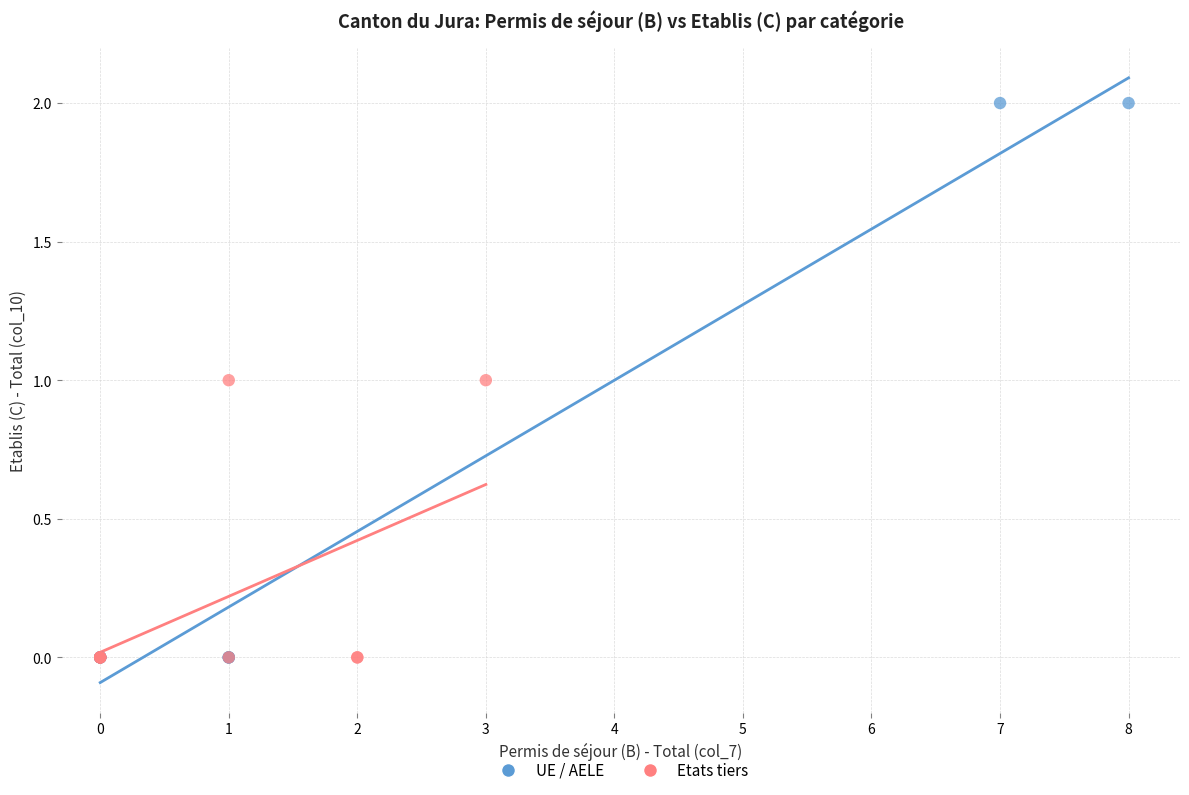

Which series has the largest Y range (max minus min)?

UE / AELE